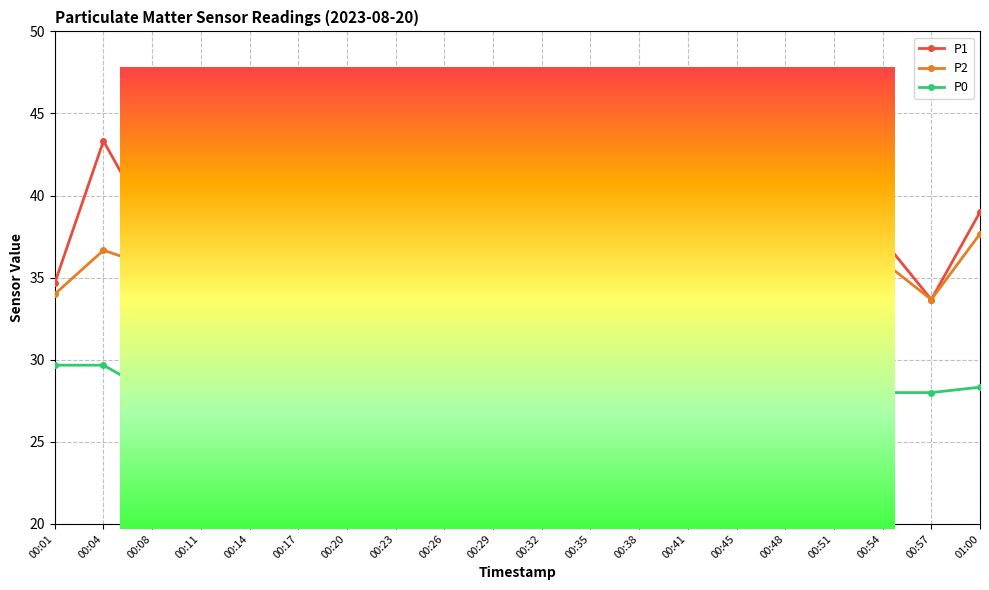

List the series in order of their overall mean, highest first.

P1, P2, P0